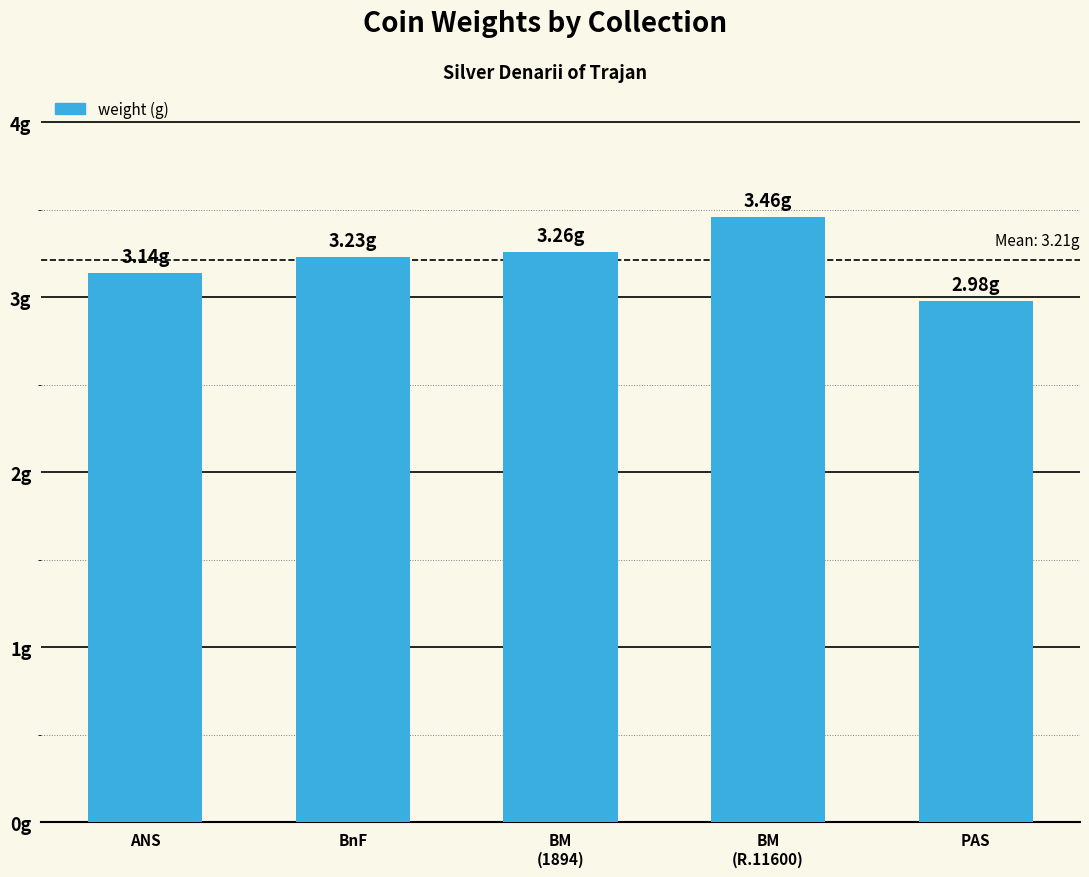

Is it true that the value at ANS is 1.7?

False